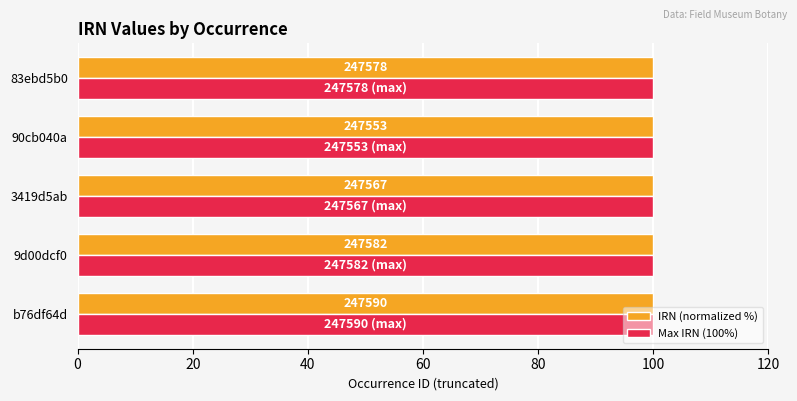

What are all the series names shown in the legend?

IRN (normalized %), Max IRN (100%)